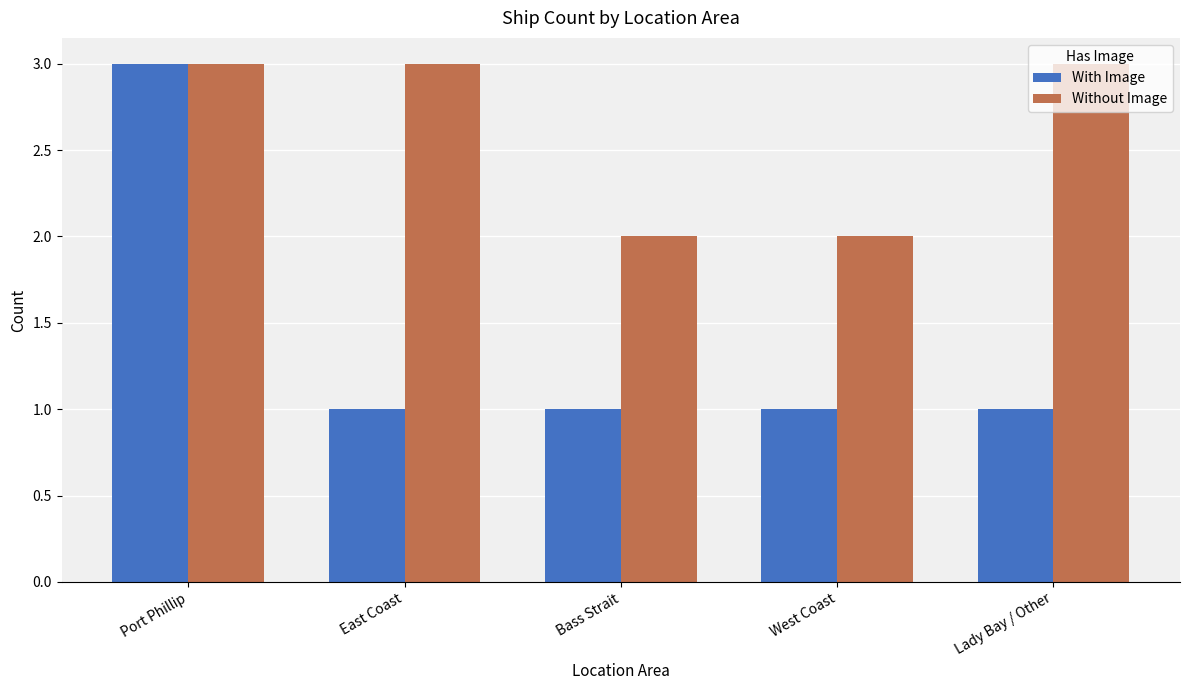

Reading left to right, extract all data points from this chart.

With Image: 3	1	1	1	1
Without Image: 3	3	2	2	3